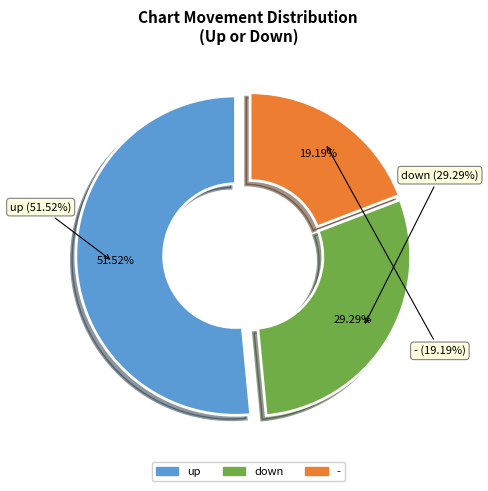

The - slice represents 15% of the pie. True or false?

False